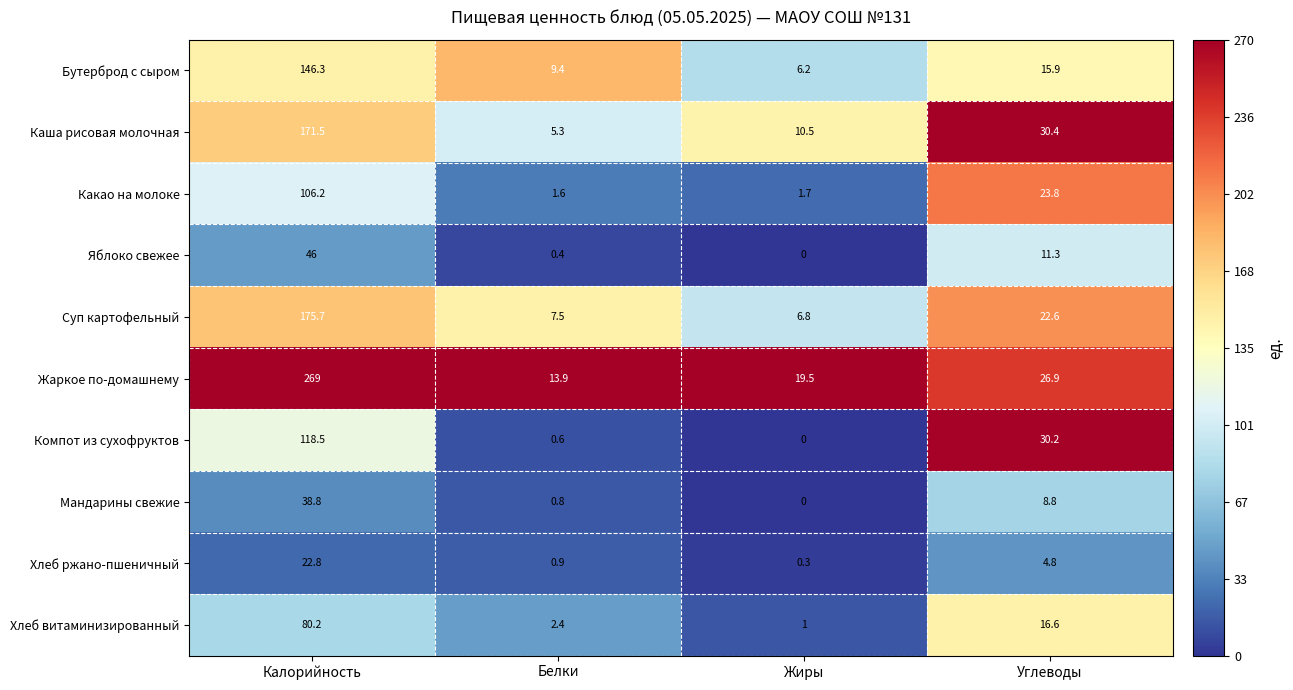

What value does the Хлеб витаминизированный series have at Белки?

2.4